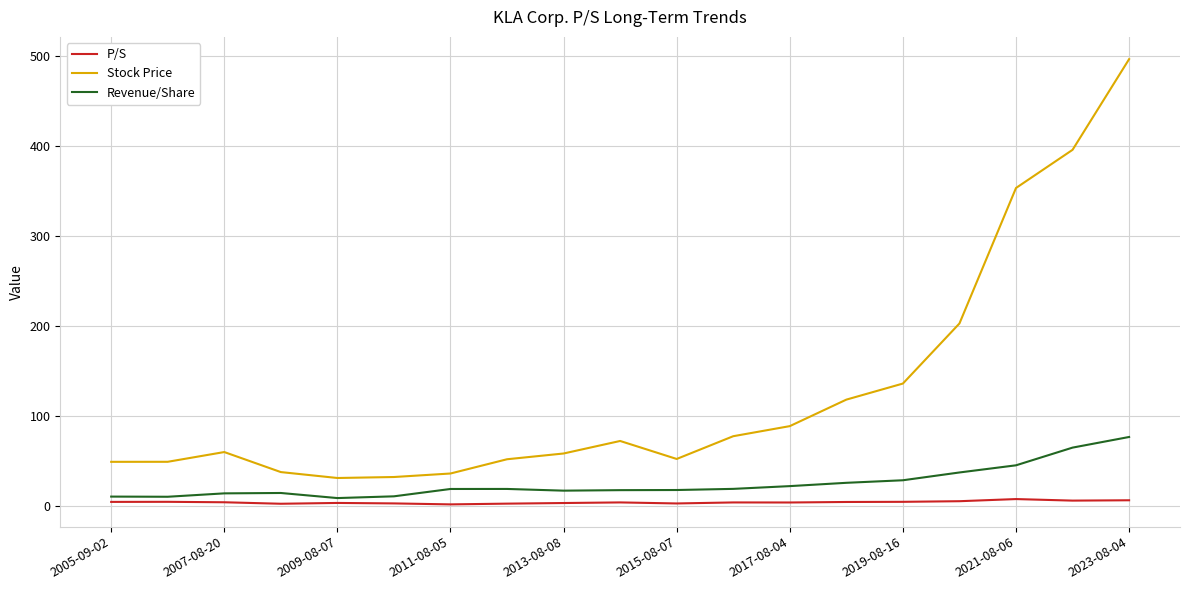

Is this an area chart (filled region under the line)?

No